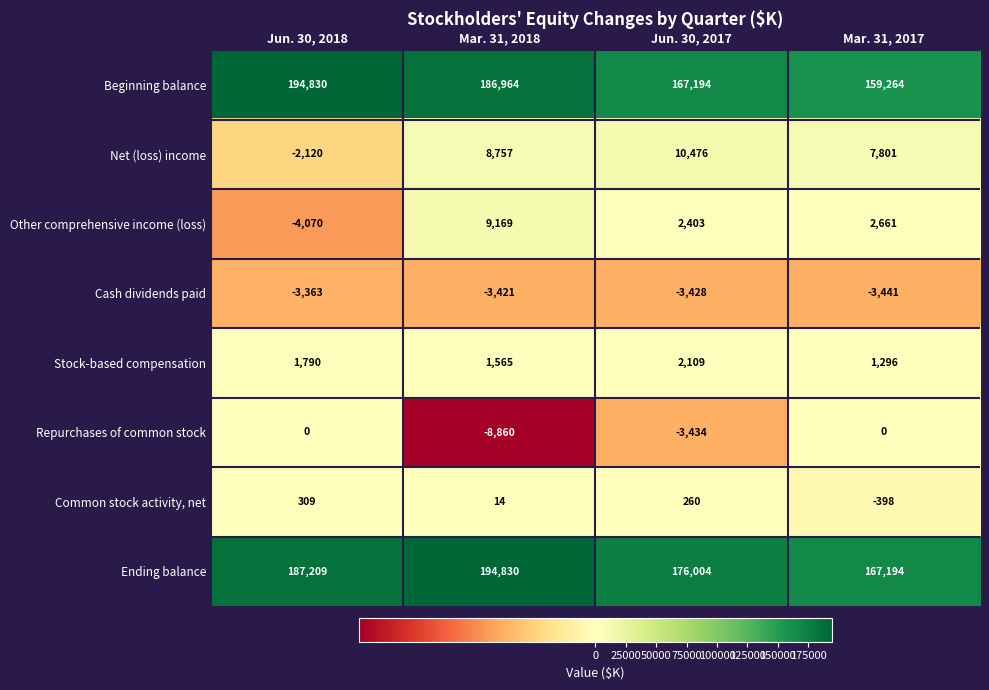

True or false: Stock-based compensation has a value of 1296 at Mar. 31, 2017.

True